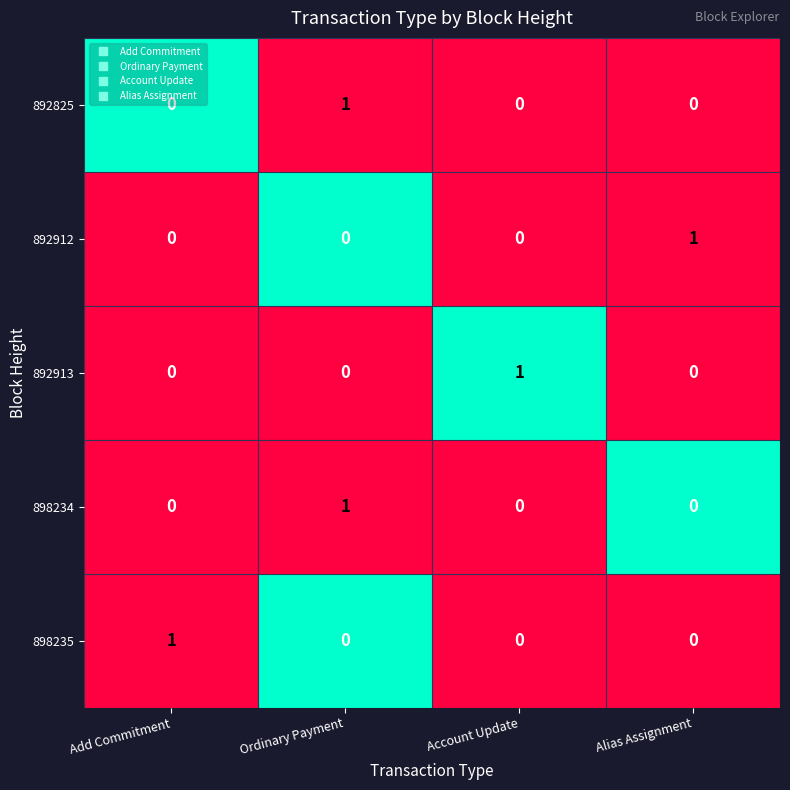

Count the 892825 values in the range 0 to 1.

4